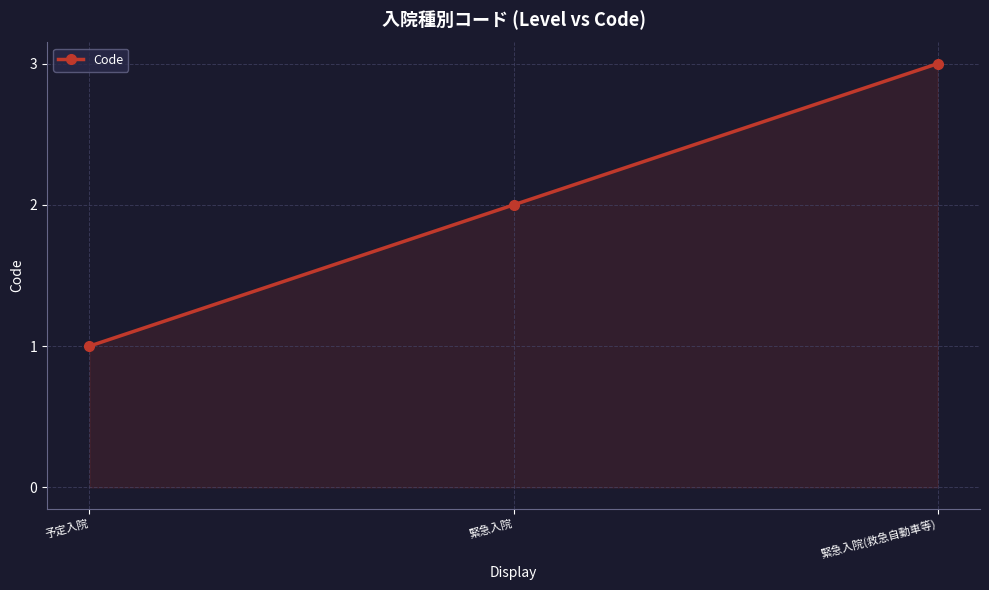

What is the approximate value at 予定入院?

1